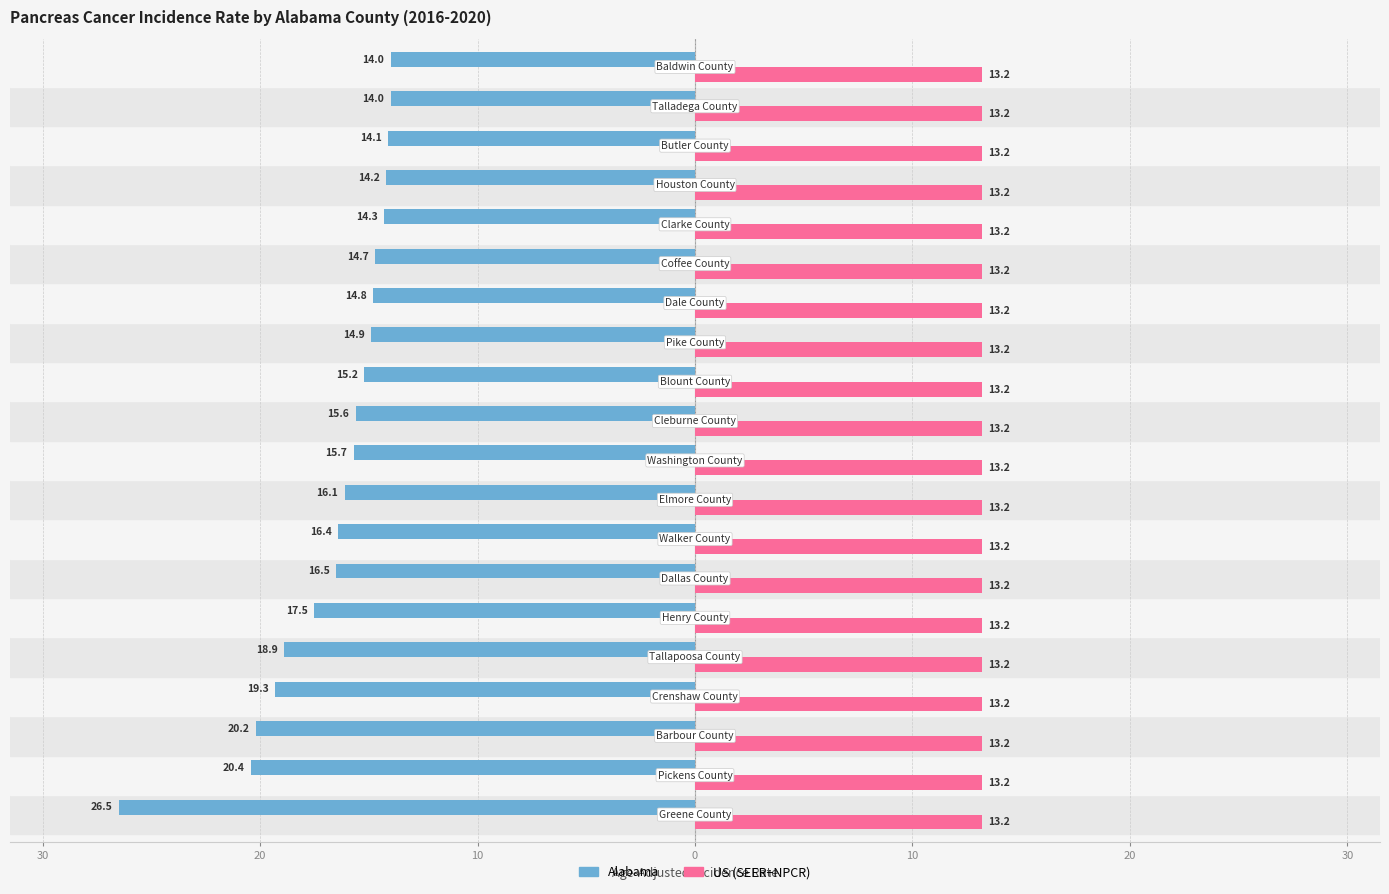

What are all the series names shown in the legend?

Alabama, US (SEER+NPCR)